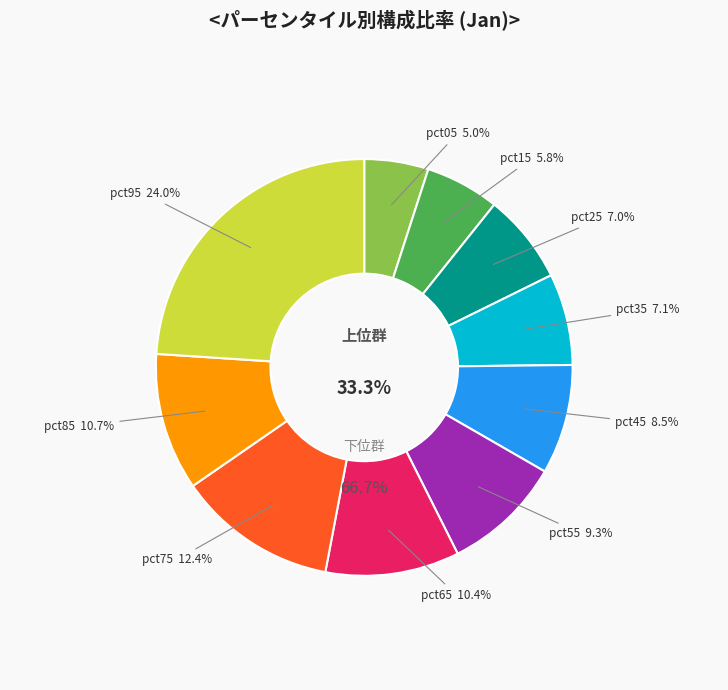

To the nearest percent, what is the difference between the pct25 and pct65 slice percentages?

3%